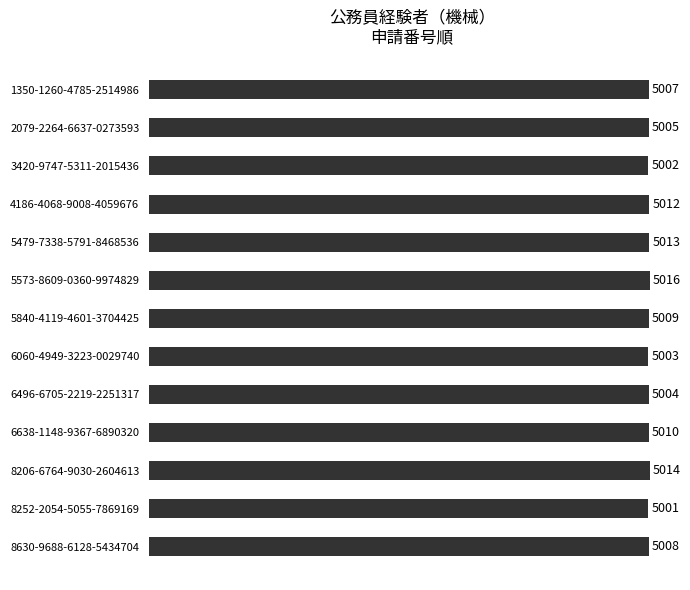

What is the sum of all values?

65104